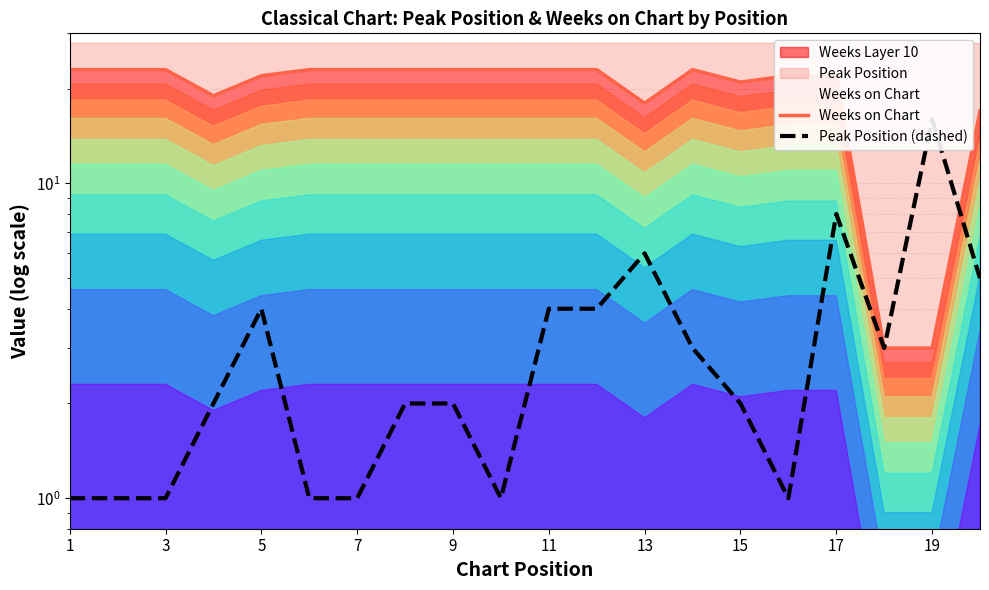

What is the difference between the highest and lowest values at 15?

21